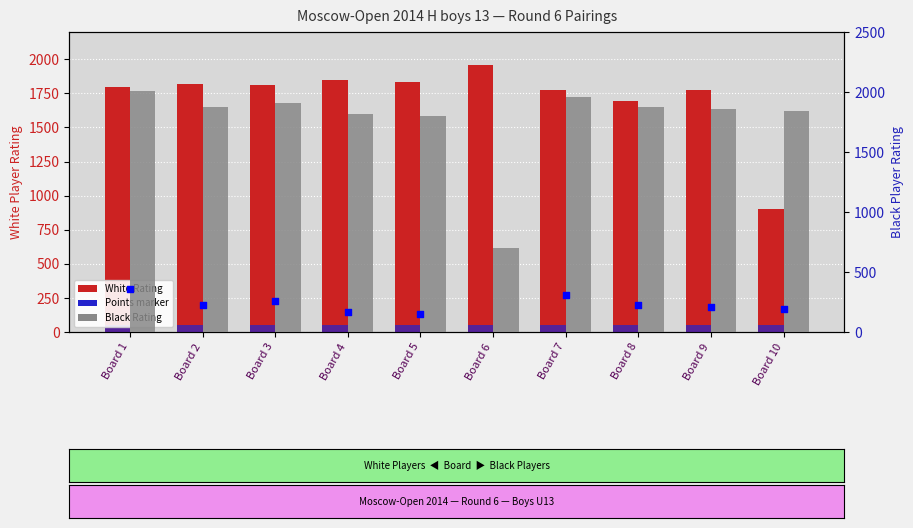

Which series contains the lowest Y value?

Points before (scaled)